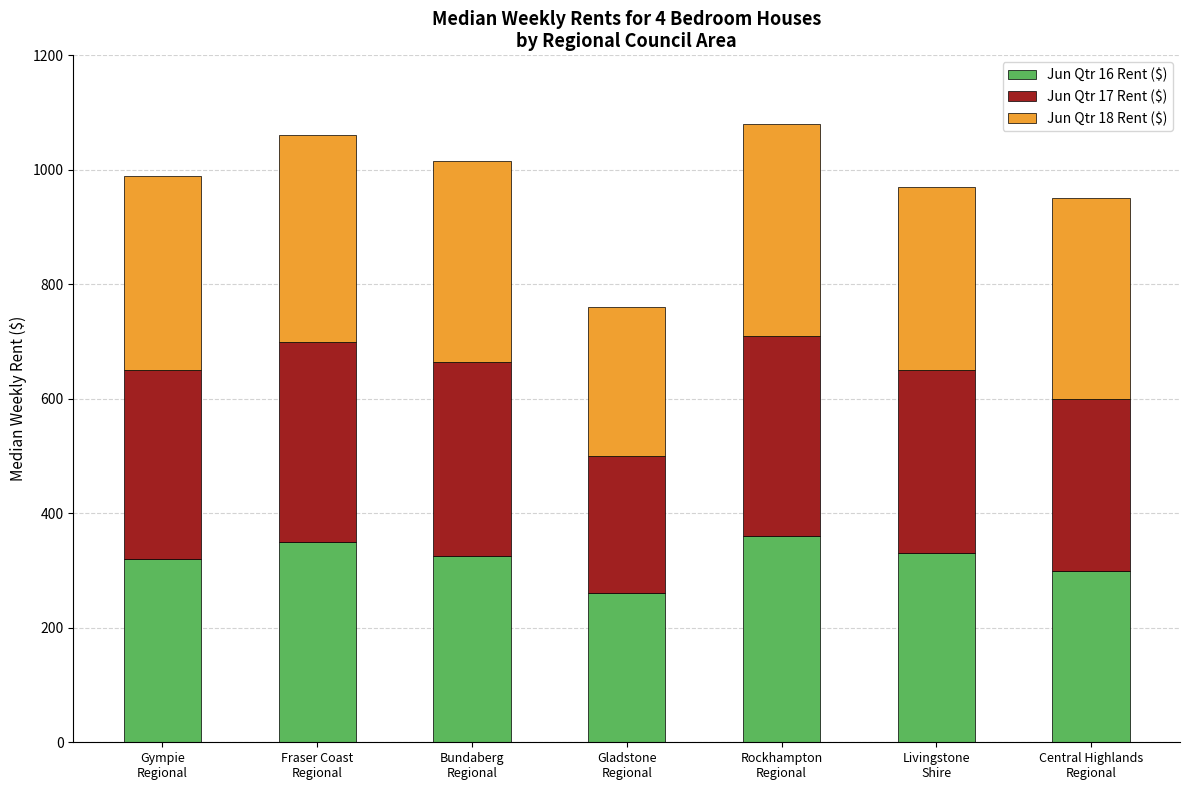

What is the minimum value for Jun Qtr 16 Rent ($)?

260